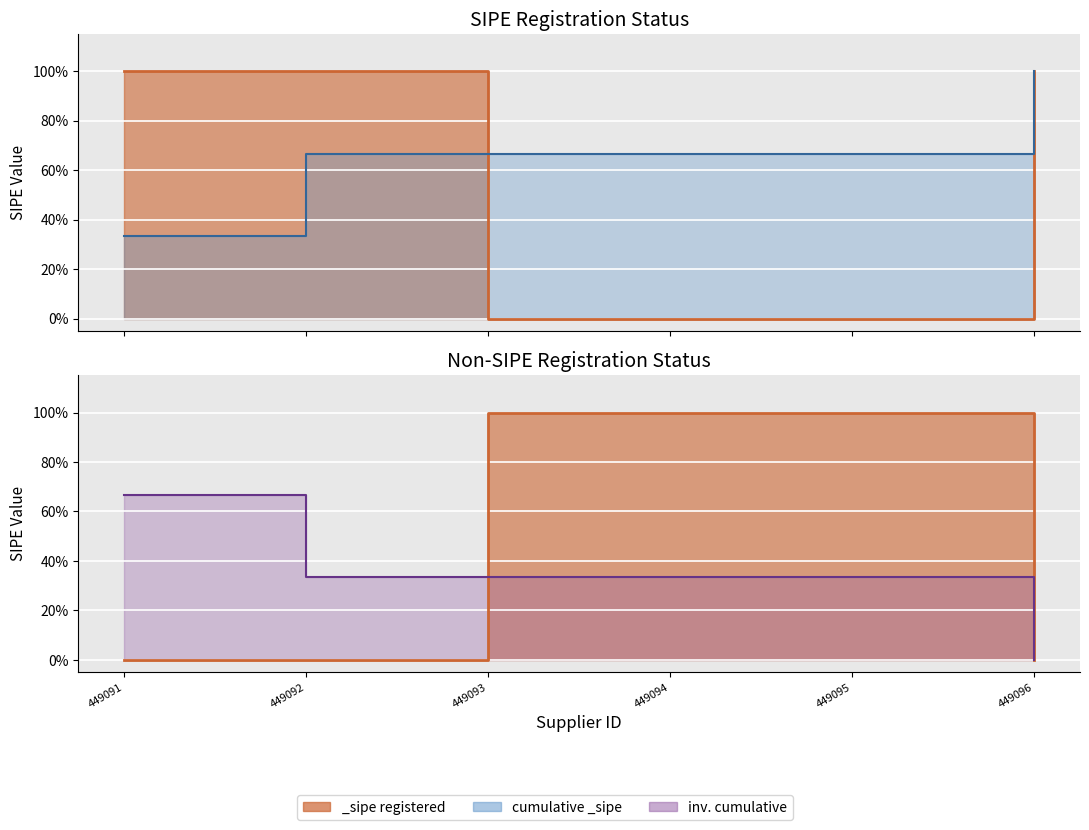

Which category has the lowest value in the non-_sipe (line) series?

449091